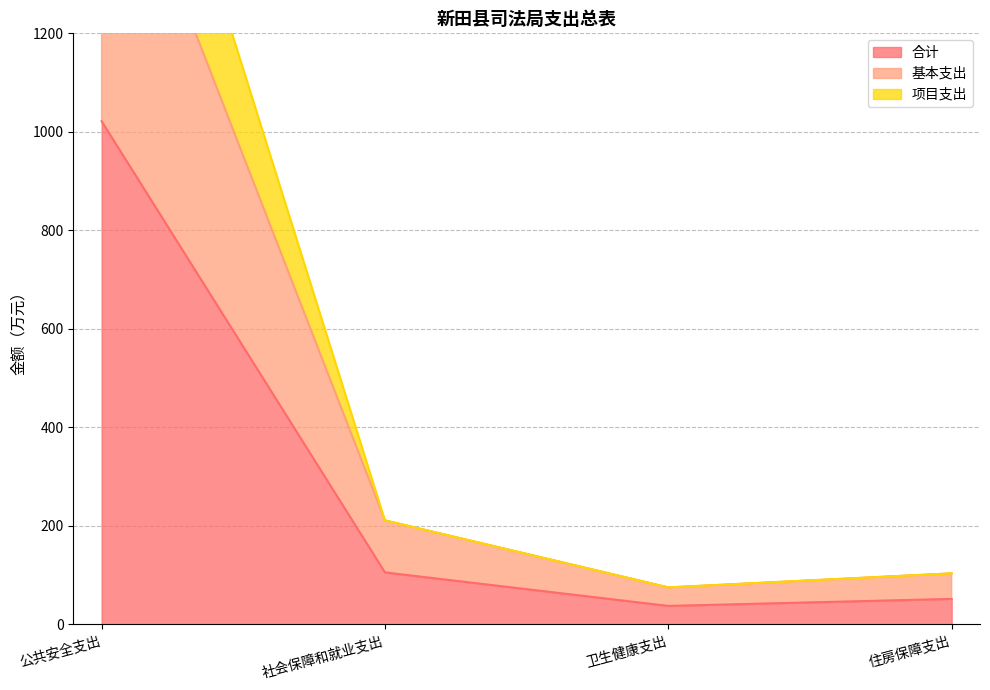

At which label does 合计 reach its peak?

公共安全支出